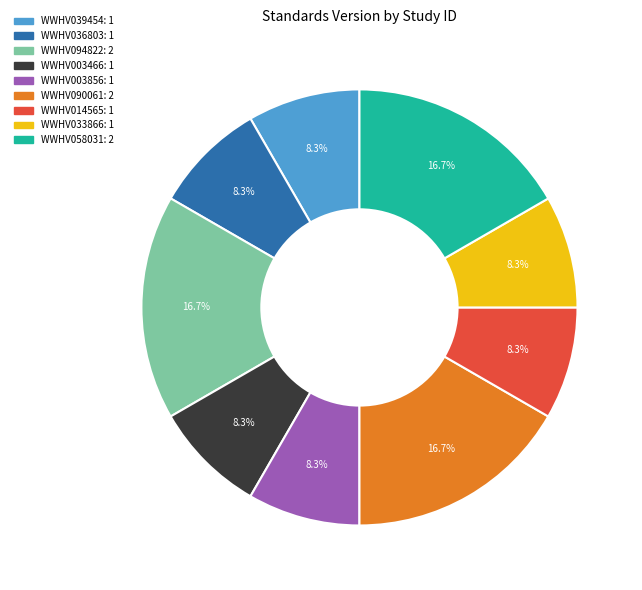

Approximately how many times larger is the value at WWHV058031 compared to WWHV014565?

2.0